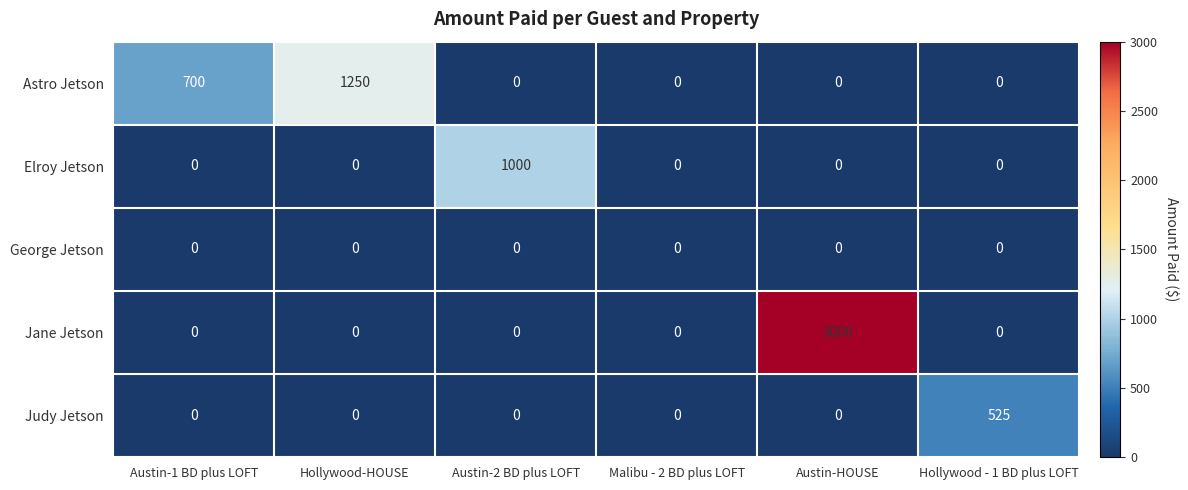

Count the number of data series in this chart.

5